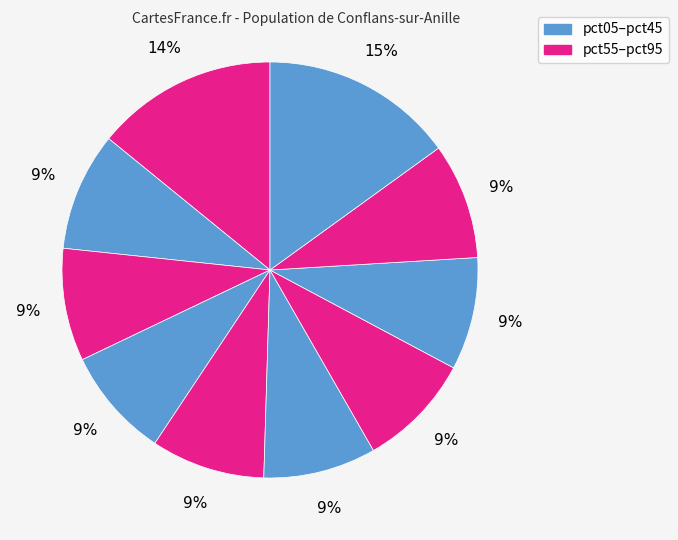

How many segments does this pie chart have?

10